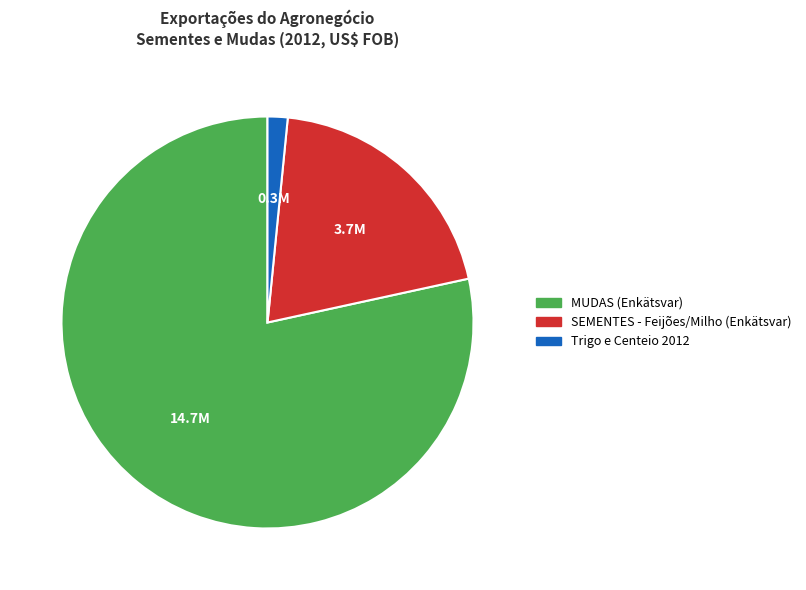

Is there a majority slice in this chart?

Yes